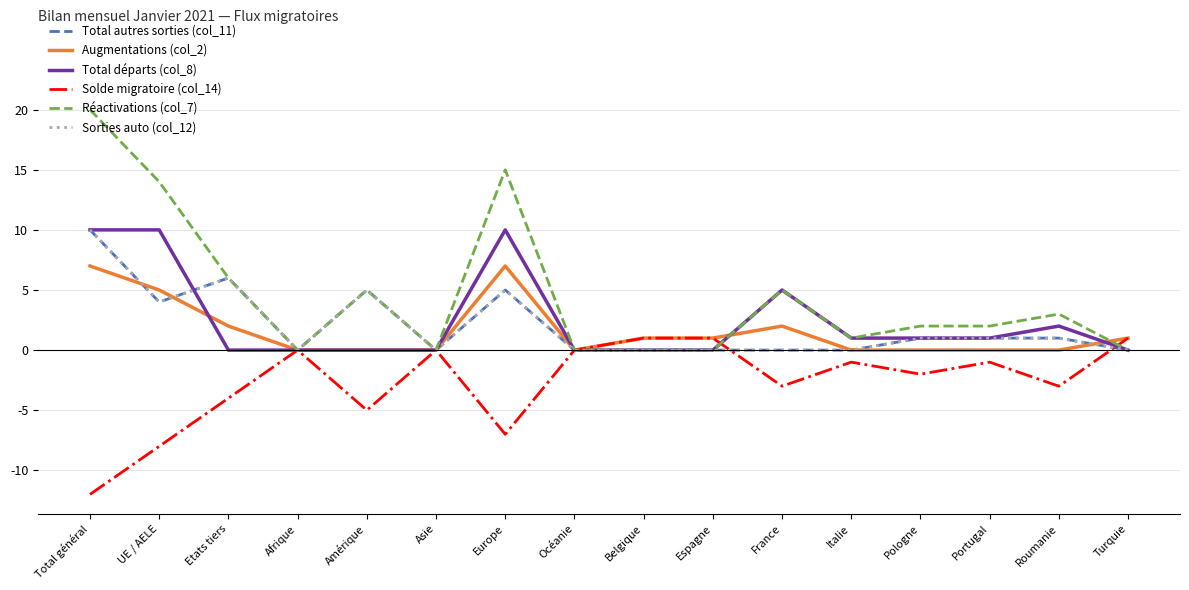

Reading right to left, what are all the values shown in this chart?

Total autres sorties (col_11): Turquie=0	Roumanie=1	Portugal=1	Pologne=1	Italie=0	France=0	Espagne=0	Belgique=0	Océanie=0	Europe=5	Asie=0	Amérique=5	Afrique=0	Etats tiers=6	UE / AELE=4	Total général=10
Augmentations (col_2): Turquie=1	Roumanie=0	Portugal=0	Pologne=0	Italie=0	France=2	Espagne=1	Belgique=1	Océanie=0	Europe=7	Asie=0	Amérique=0	Afrique=0	Etats tiers=2	UE / AELE=5	Total général=7
Total départs (col_8): Turquie=0	Roumanie=2	Portugal=1	Pologne=1	Italie=1	France=5	Espagne=0	Belgique=0	Océanie=0	Europe=10	Asie=0	Amérique=0	Afrique=0	Etats tiers=0	UE / AELE=10	Total général=10
Solde migratoire (col_14): Turquie=1	Roumanie=-3	Portugal=-1	Pologne=-2	Italie=-1	France=-3	Espagne=1	Belgique=1	Océanie=0	Europe=-7	Asie=0	Amérique=-5	Afrique=0	Etats tiers=-4	UE / AELE=-8	Total général=-12
Réactivations (col_7): Turquie=0	Roumanie=3	Portugal=2	Pologne=2	Italie=1	France=5	Espagne=0	Belgique=0	Océanie=0	Europe=15	Asie=0	Amérique=5	Afrique=0	Etats tiers=6	UE / AELE=14	Total général=20
Sorties auto (col_12): Turquie=0	Roumanie=1	Portugal=1	Pologne=1	Italie=0	France=0	Espagne=0	Belgique=0	Océanie=0	Europe=5	Asie=0	Amérique=5	Afrique=0	Etats tiers=6	UE / AELE=4	Total général=10